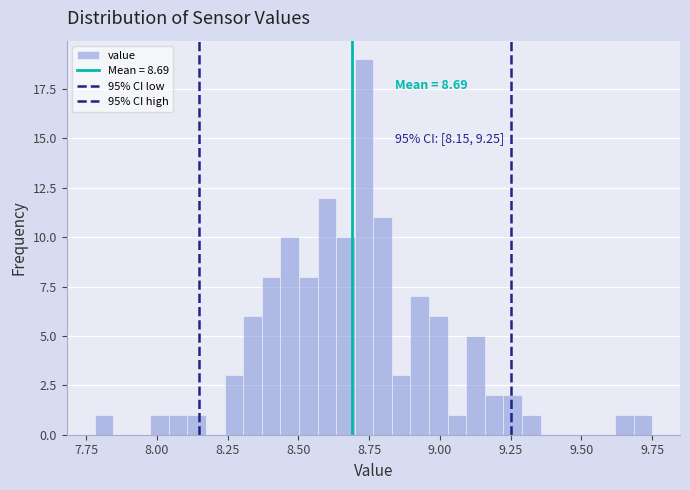

Read against the x-axis, roughly where is the centre of the tallest bar?

8.75